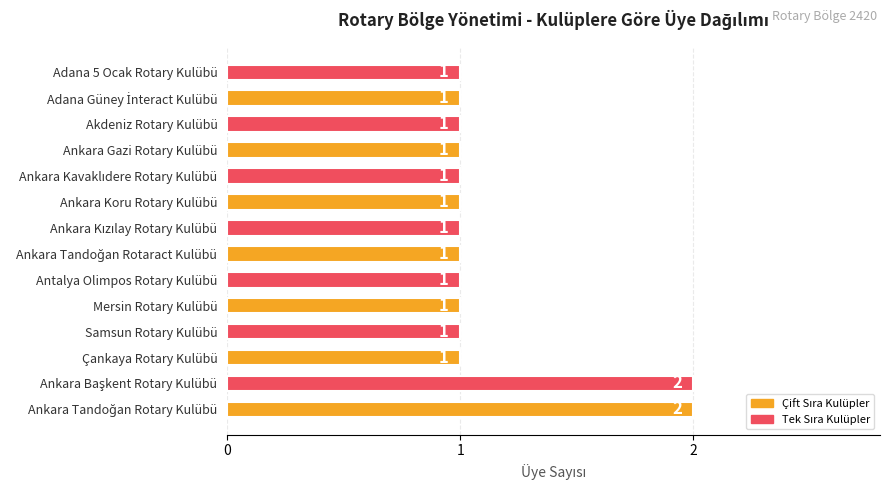

What is the sum of all values?

16